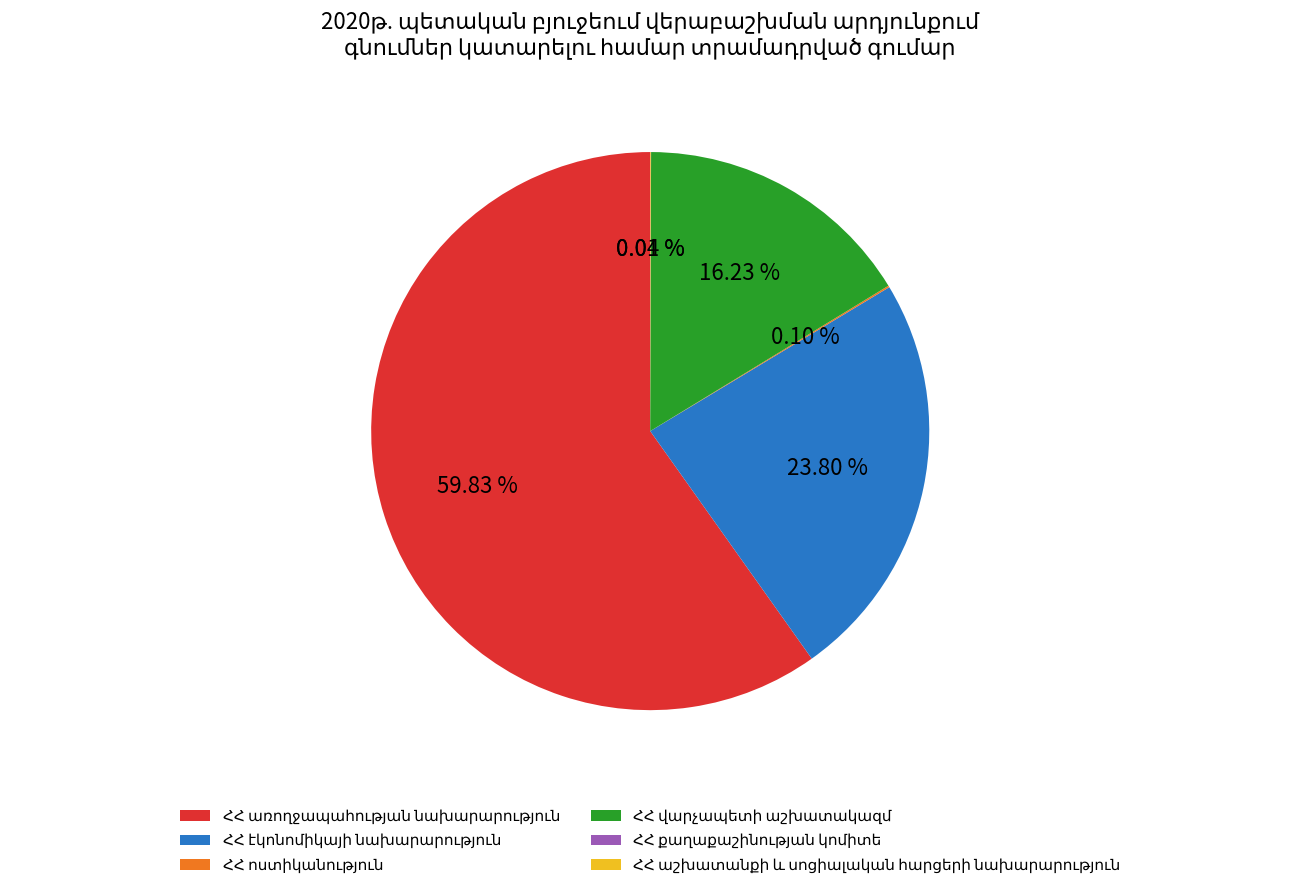

Does any single category account for the majority?

Yes